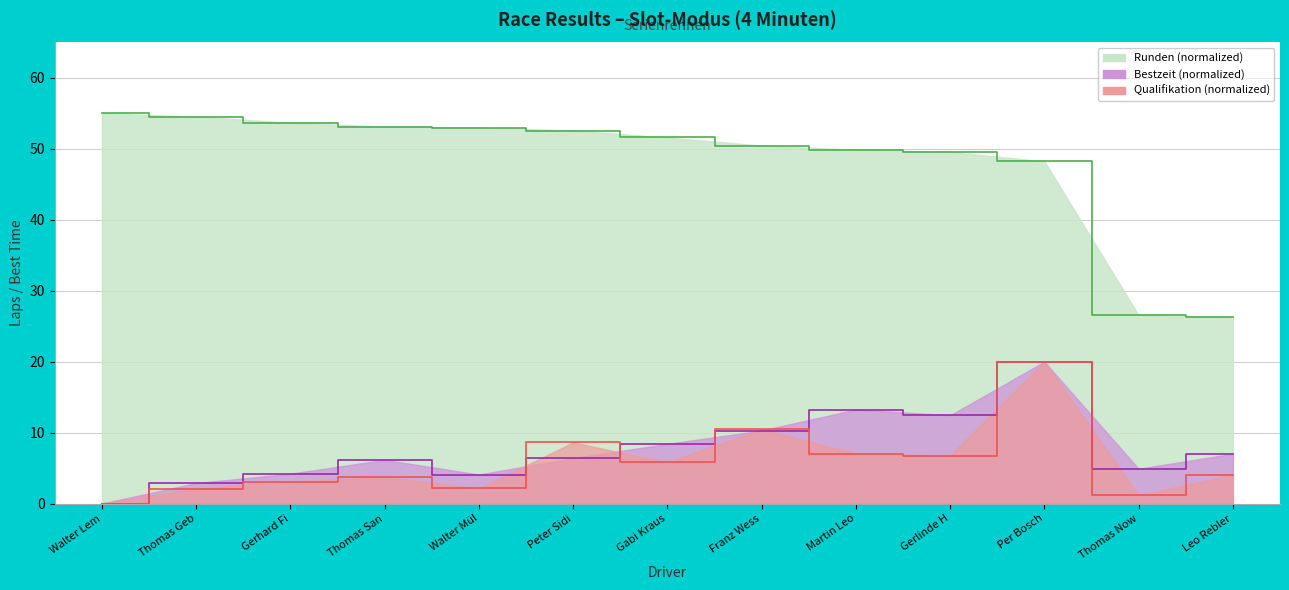

How many data points in Bestzeit are less than 6?

5